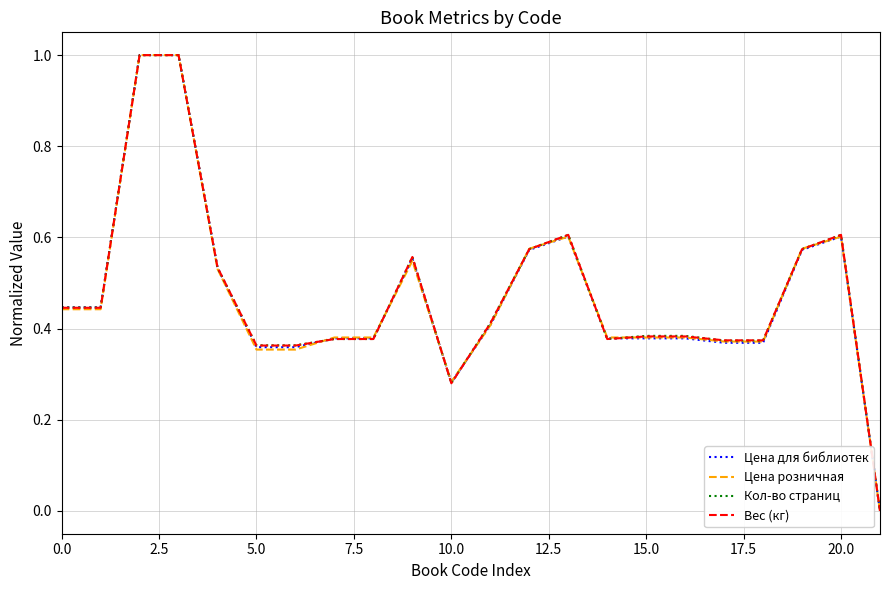

What is the highest value of the Цена розничная series?

1.0